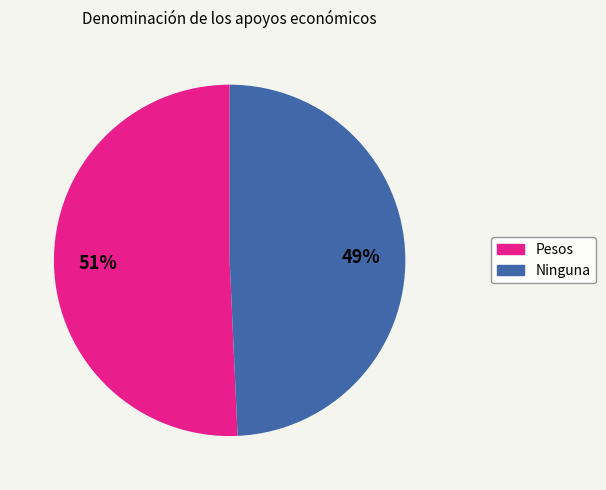

Is it true that Ninguna is 49% of the pie?

True